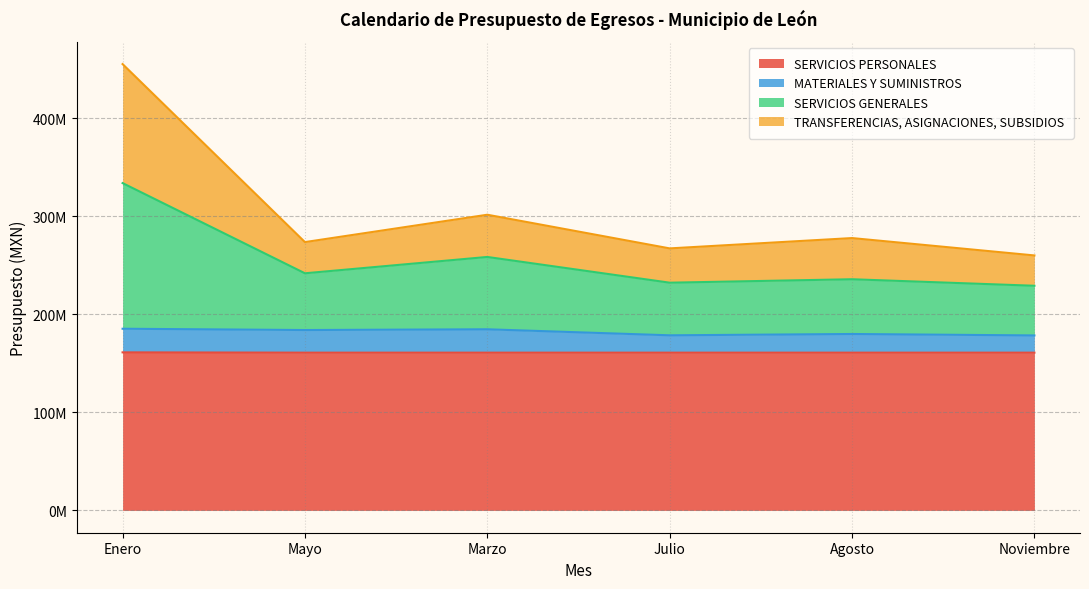

True or false: SERVICIOS GENERALES and MATERIALES Y SUMINISTROS cross at least once.

False